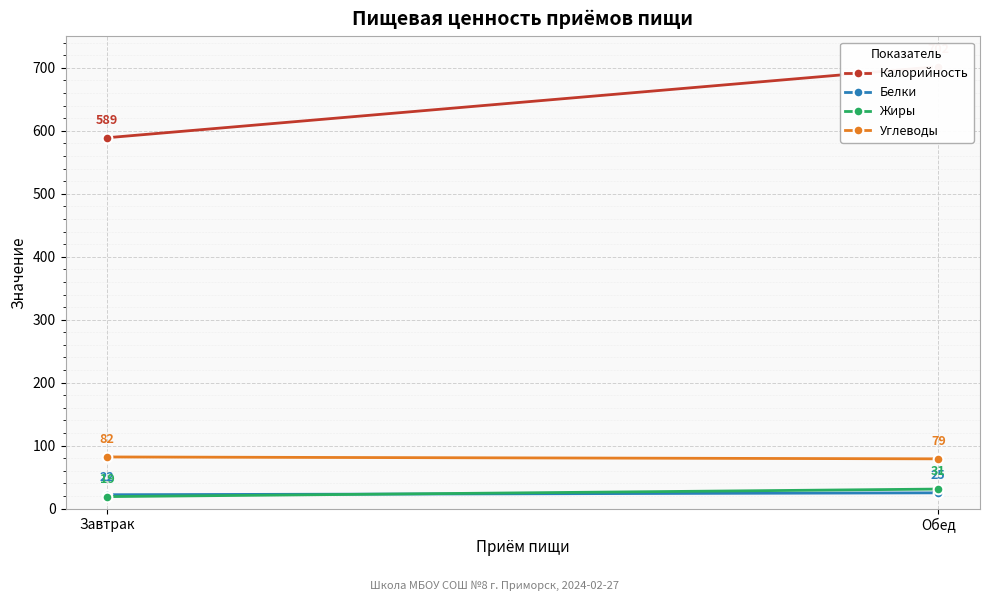

Reading left to right, transcribe all the data shown in this chart.

Калорийность: 589	702
Белки: 22	25
Жиры: 19	31
Углеводы: 82	79